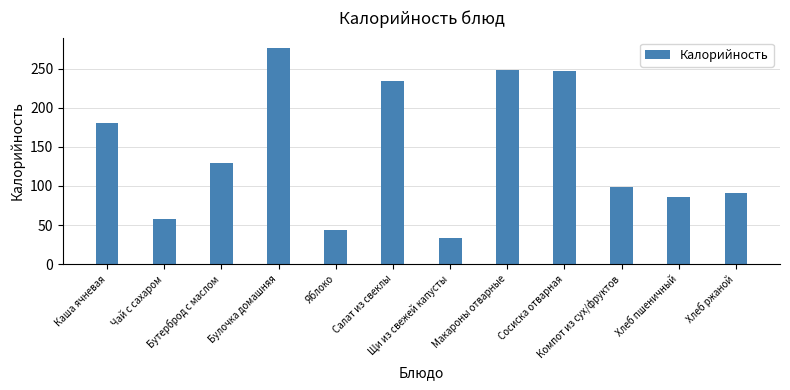

Reading left to right, transcribe all the data shown in this chart.

Каша ячневая=180.0	Чай с сахаром=58.0	Бутерброд с маслом=129.1	Булочка домашняя=275.8	Яблоко=44.0	Салат из свеклы=234.7	Щи из свежей капусты=34.1	Макароны отварные=248.4	Сосиска отварная=247.2	Компот из сух/фруктов=98.4	Хлеб пшеничный=85.7	Хлеб ржаной=90.5